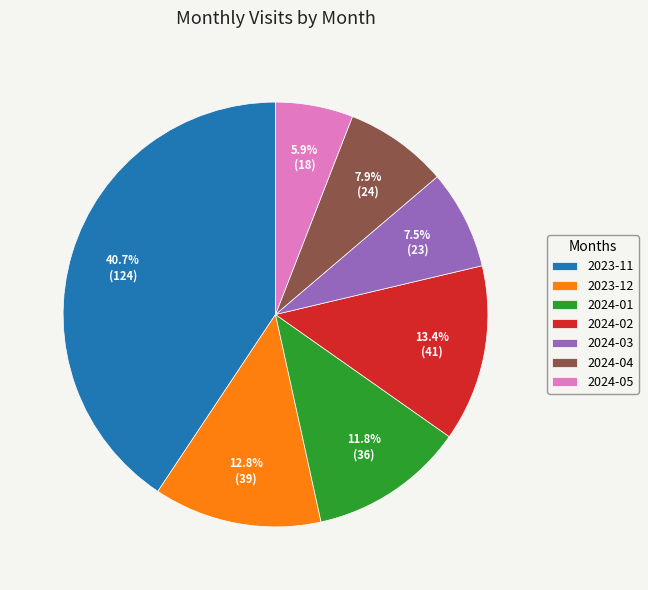

Approximately how many times larger is the value at 2024-02 compared to 2024-04?

1.7